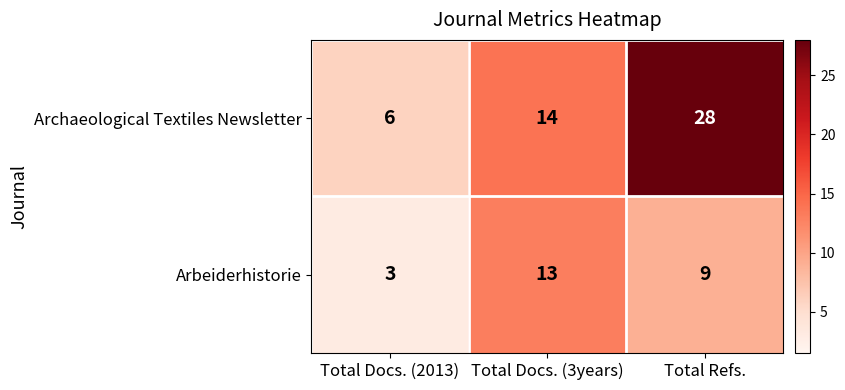

The Archaeological Textiles Newsletter series shows 28 at Total Refs.. True or false?

True